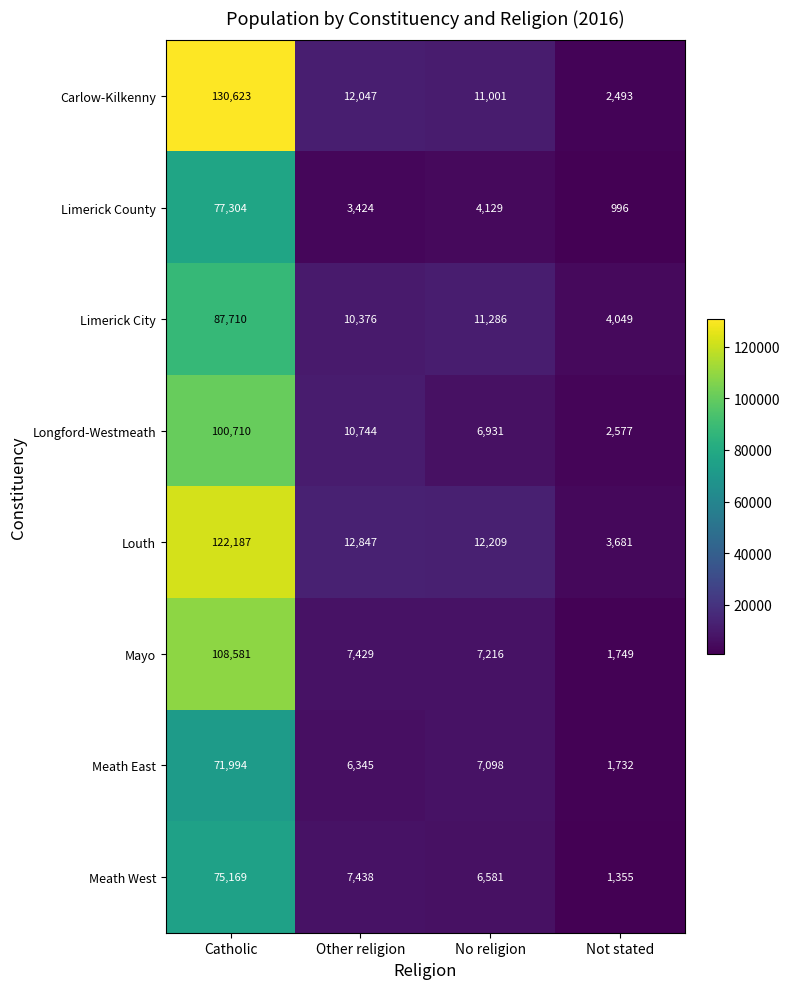

What is the sum of all Limerick County values?

85853